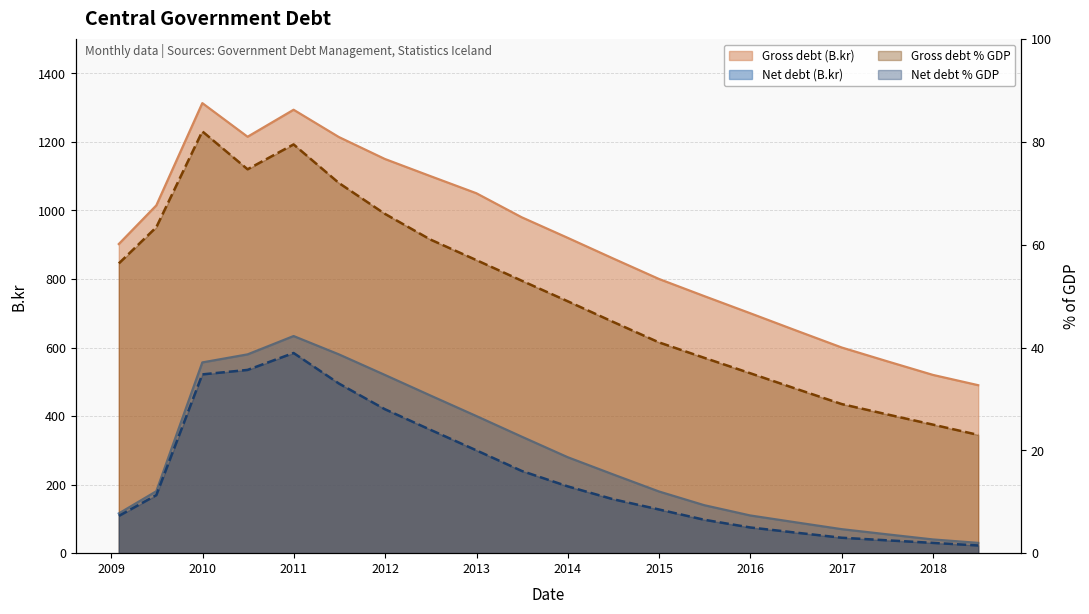

Which series has the largest range (max minus min)?

Gross debt (B.kr)